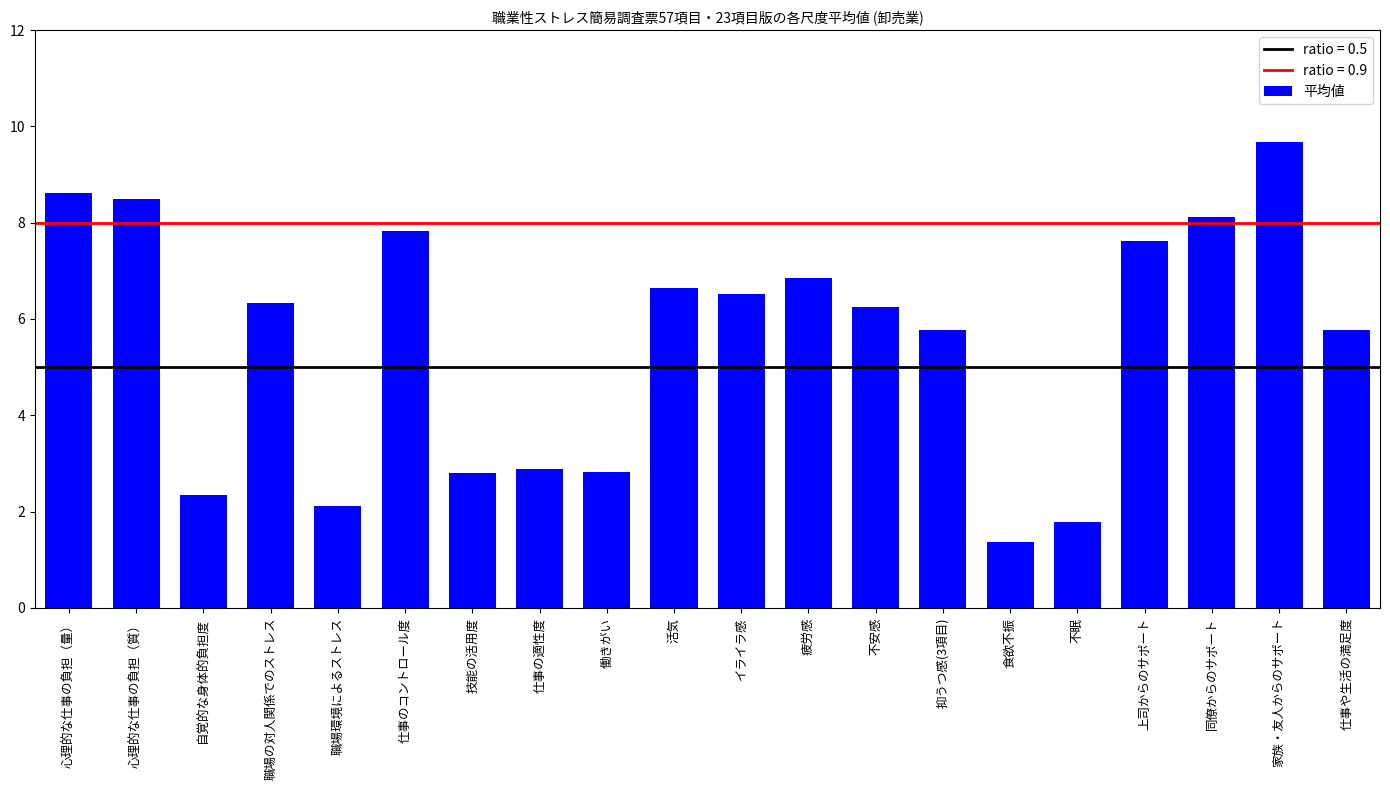

What is the change in value from 不安感 to 家族・友人からのサポート?

+3.4